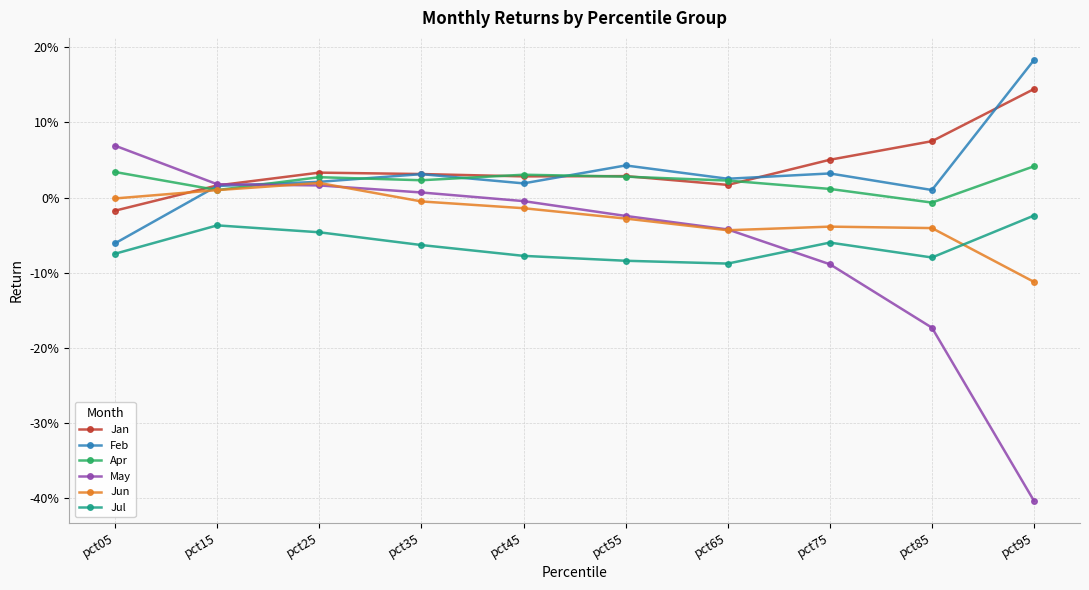

True or false: Feb and Jan cross at least once.

True